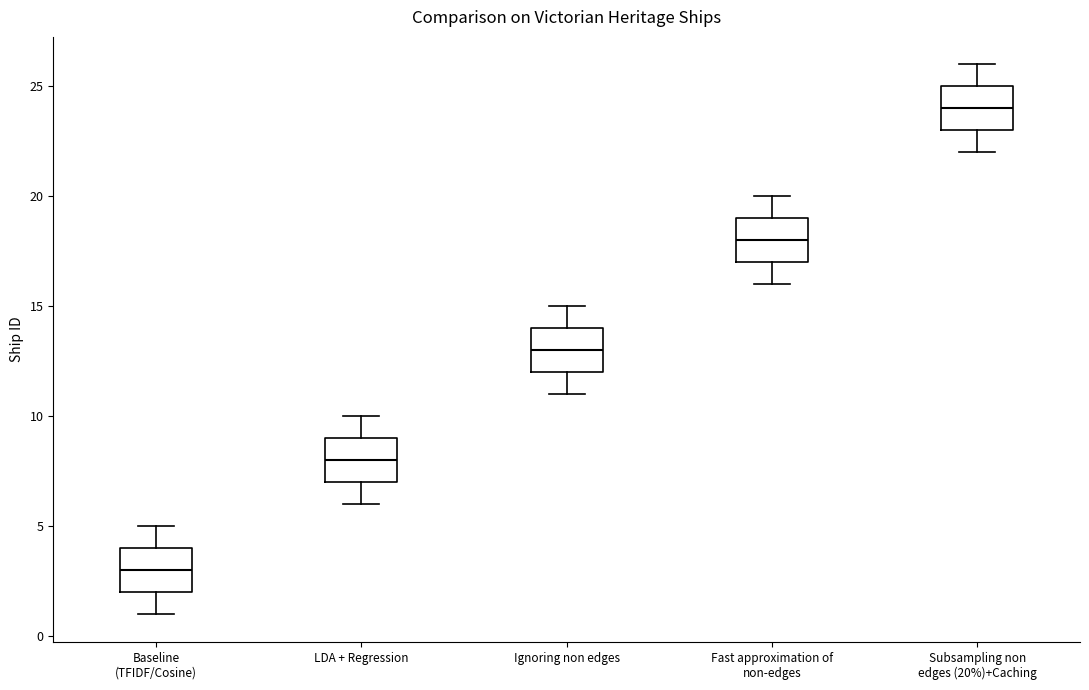

Reading left to right, read every box against the y-axis: the position of its median line, the range the box covers, and the ends of its whiskers. The values are not printed on the chart, so give them approximately, as read against the axis.

Baseline (TFIDF/Cosine): median 3, box 2 to 4, whiskers 1 to 5
LDA + Regression: median 8, box 7 to 9, whiskers 6 to 10
Ignoring non edges: median 13, box 12 to 14, whiskers 11 to 15
Fast approximation of non-edges: median 18, box 17 to 19, whiskers 16 to 20
Subsampling non edges (20%)+Caching: median 24, box 23 to 25, whiskers 22 to 26